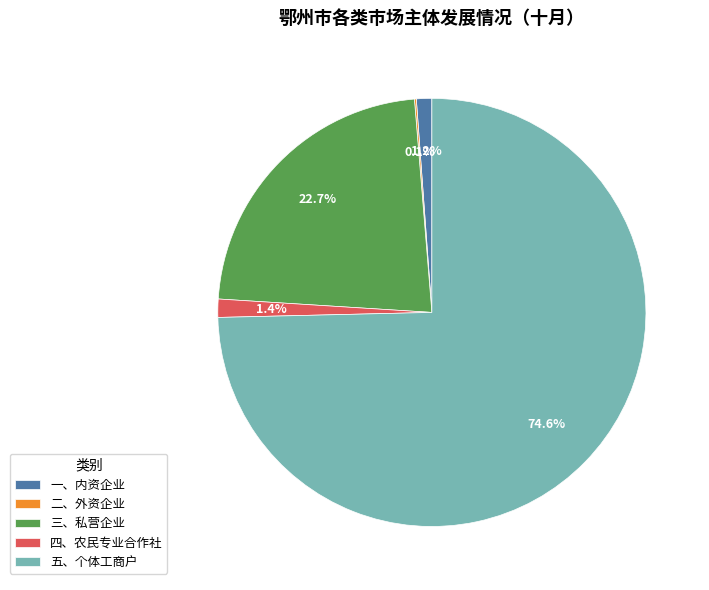

To the nearest percent, what percentage of the pie is 一、内资企业?

1%